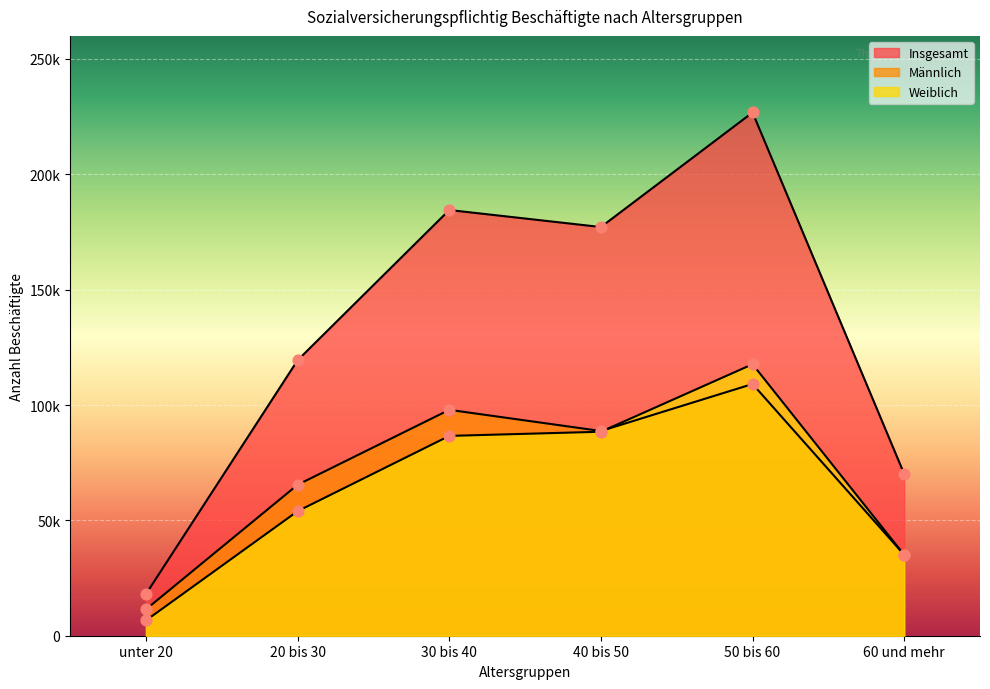

Is the value of Insgesamt at 40 bis 50 greater than the value of Männlich at unter 20?

Yes